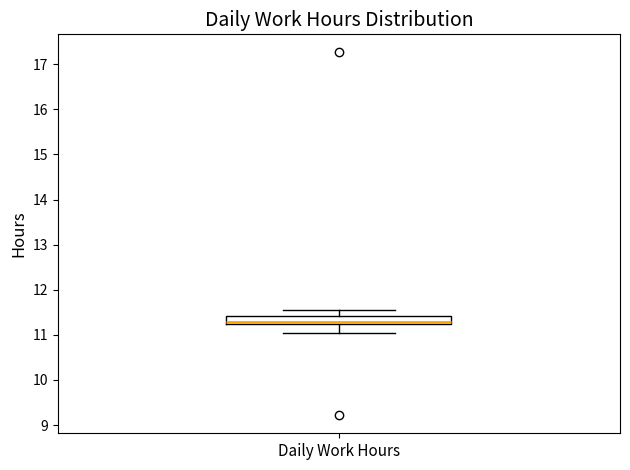

Transcribe this box plot: give where the median line is, the range the box spans, and where the two whiskers end, as read against the y-axis. The values are not printed on the chart, so give them approximately, as read against the axis.

median 11.3, box 11.2 to 11.4, whiskers 11.1 to 11.5